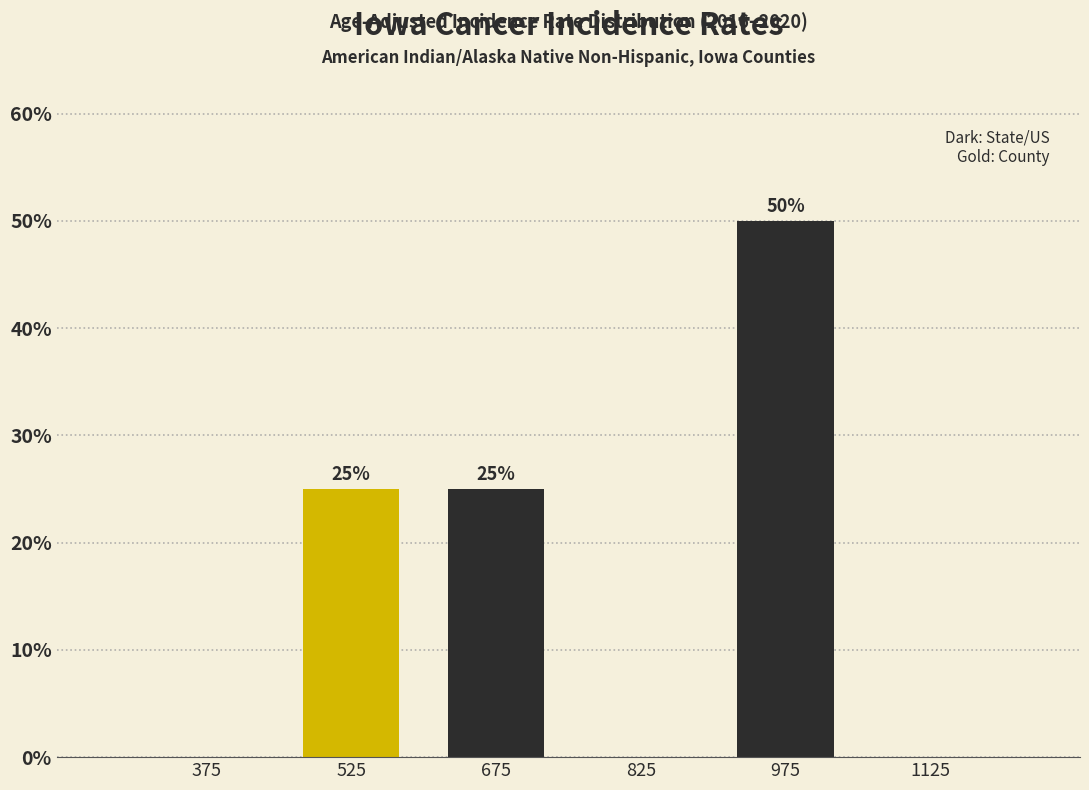

Reading left to right, list all the values displayed in this chart.

375=0	525=25	675=25	825=0	975=50	1125=0